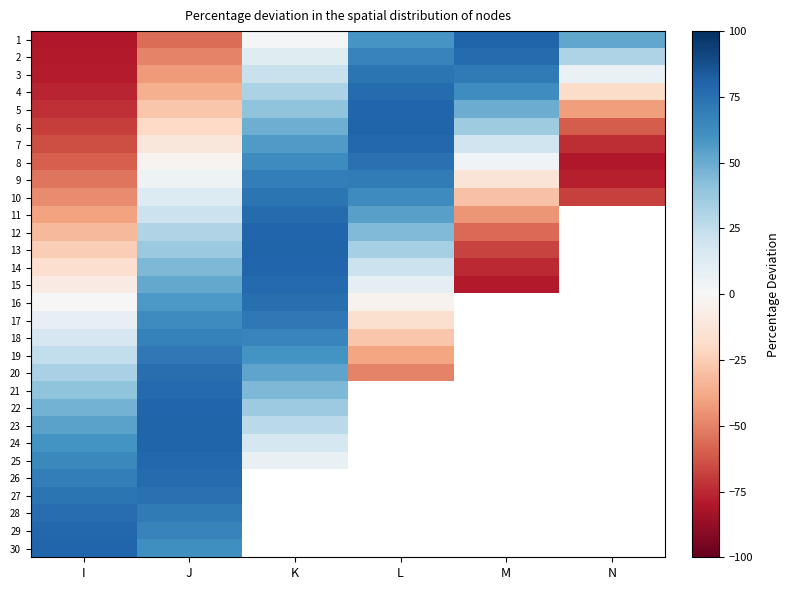

List the series in order of their peak value, highest first.

13, 23, 6, 1, 24, 14, 30, 5, 22, 12, 25, 7, 29, 15, 21, 2, 4, 26, 11, 28, 16, 20, 8, 27, 10, 3, 19, 17, 9, 18